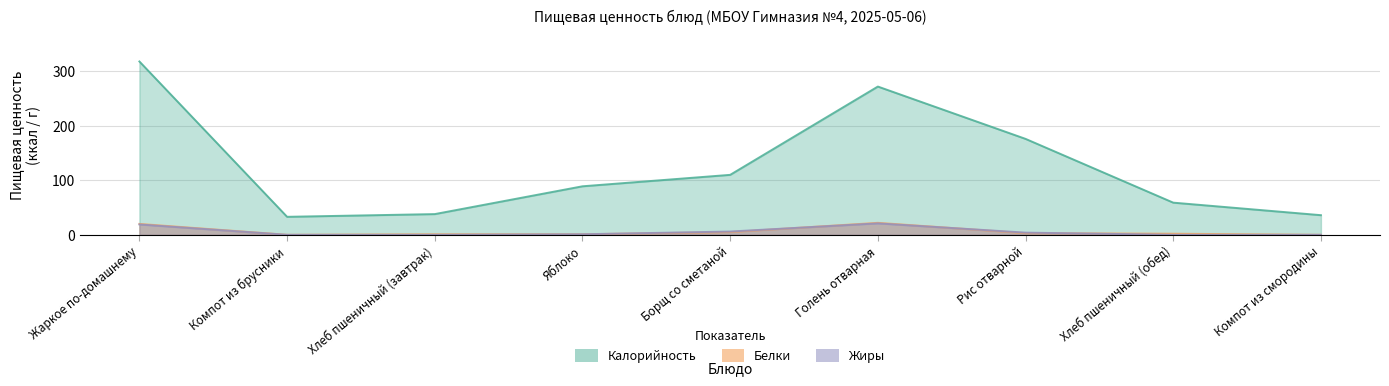

At how many categories does at least one series exceed 125?

3